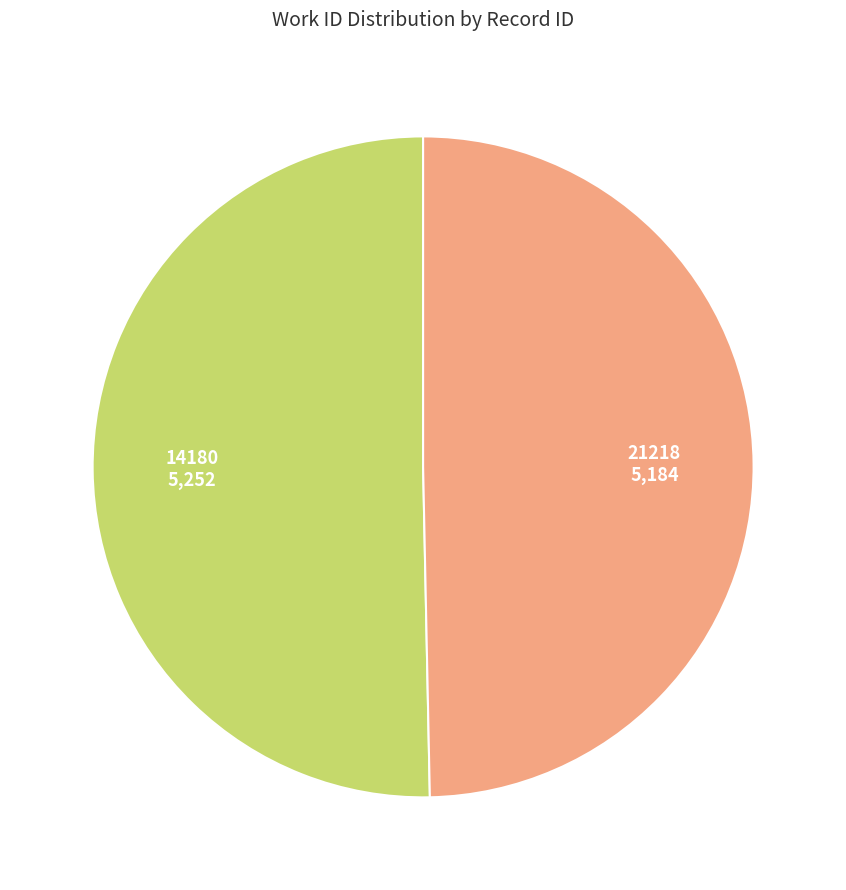

The 14180 slice represents 50% of the pie. True or false?

True